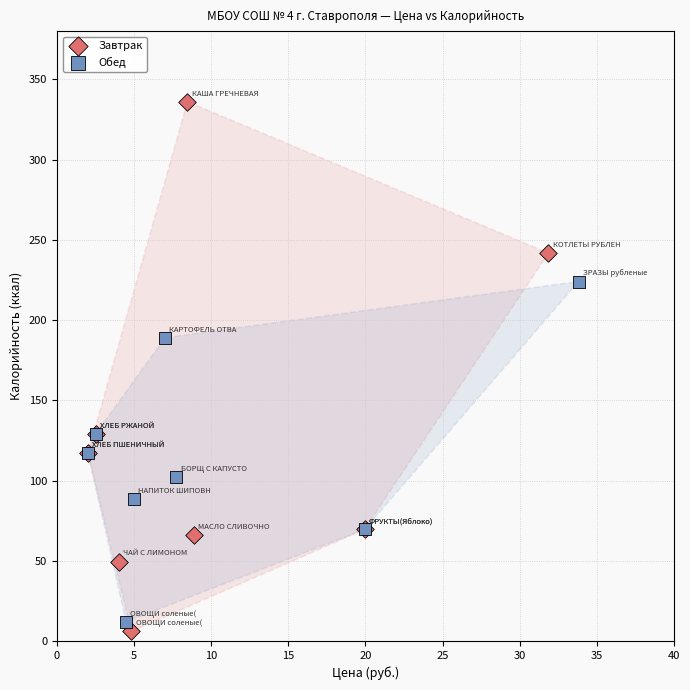

Which series contains the highest Y value?

Завтрак